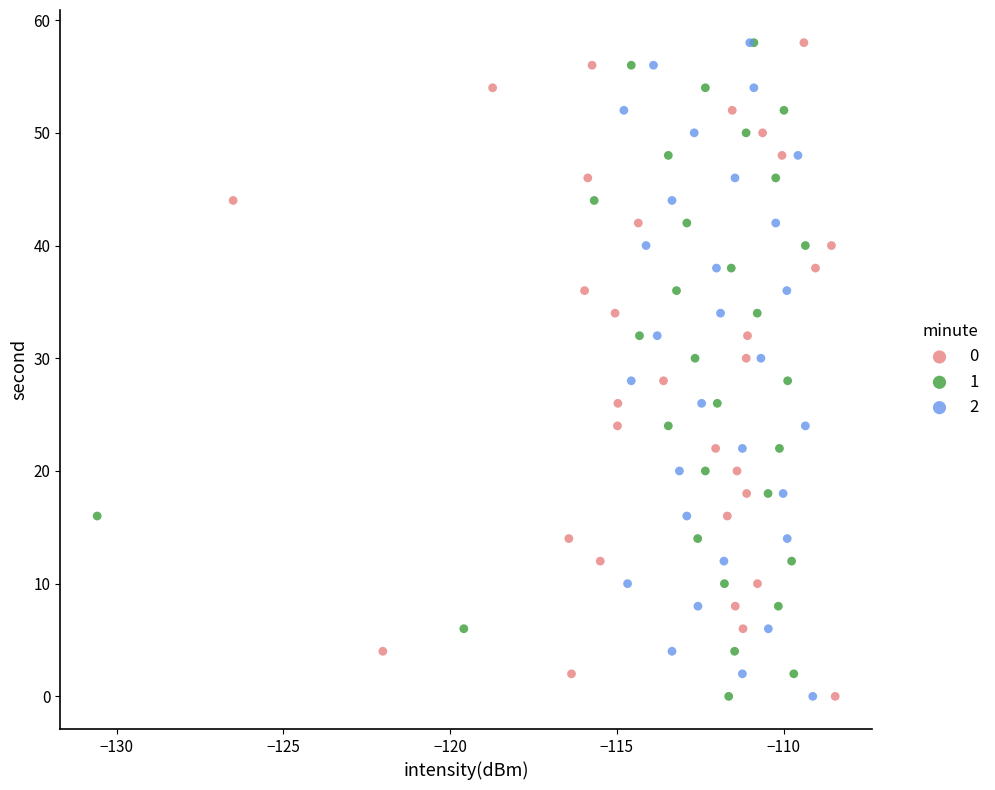

What are all the series names shown in the legend?

0, 1, 2